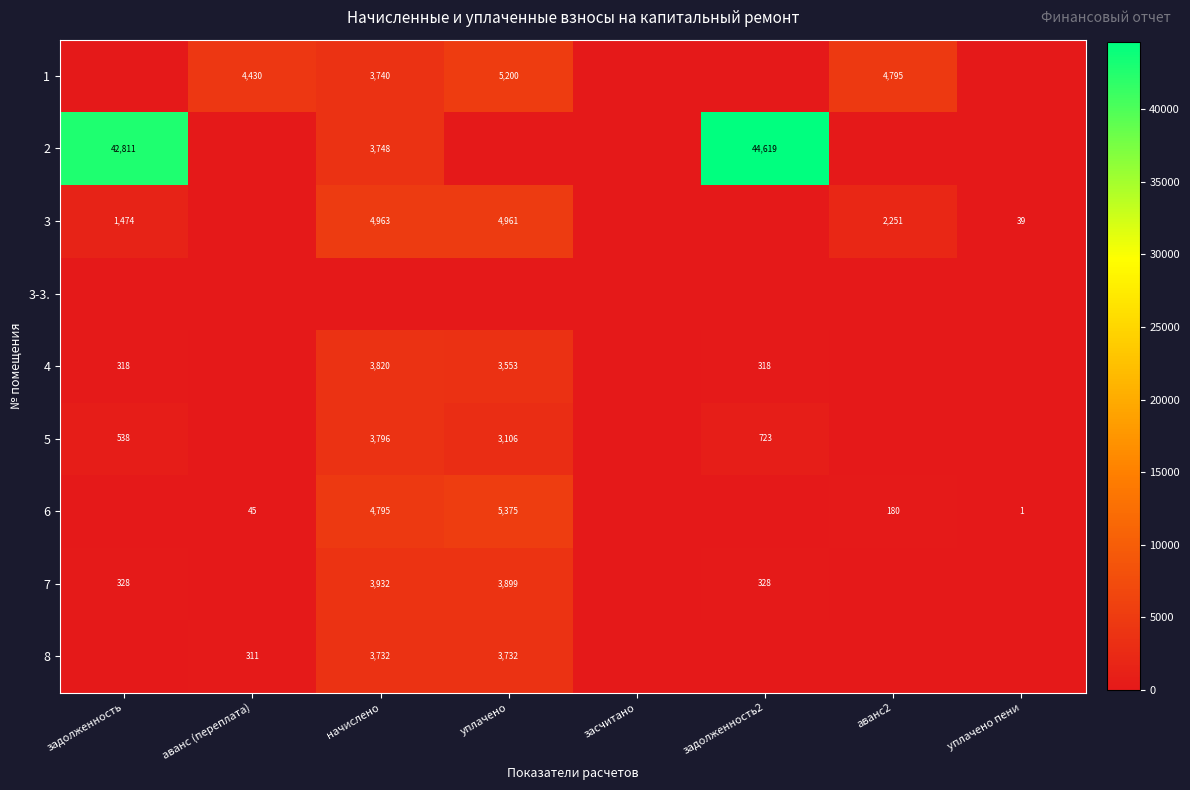

Is it true that 2 equals 64351 at задолженность?

False